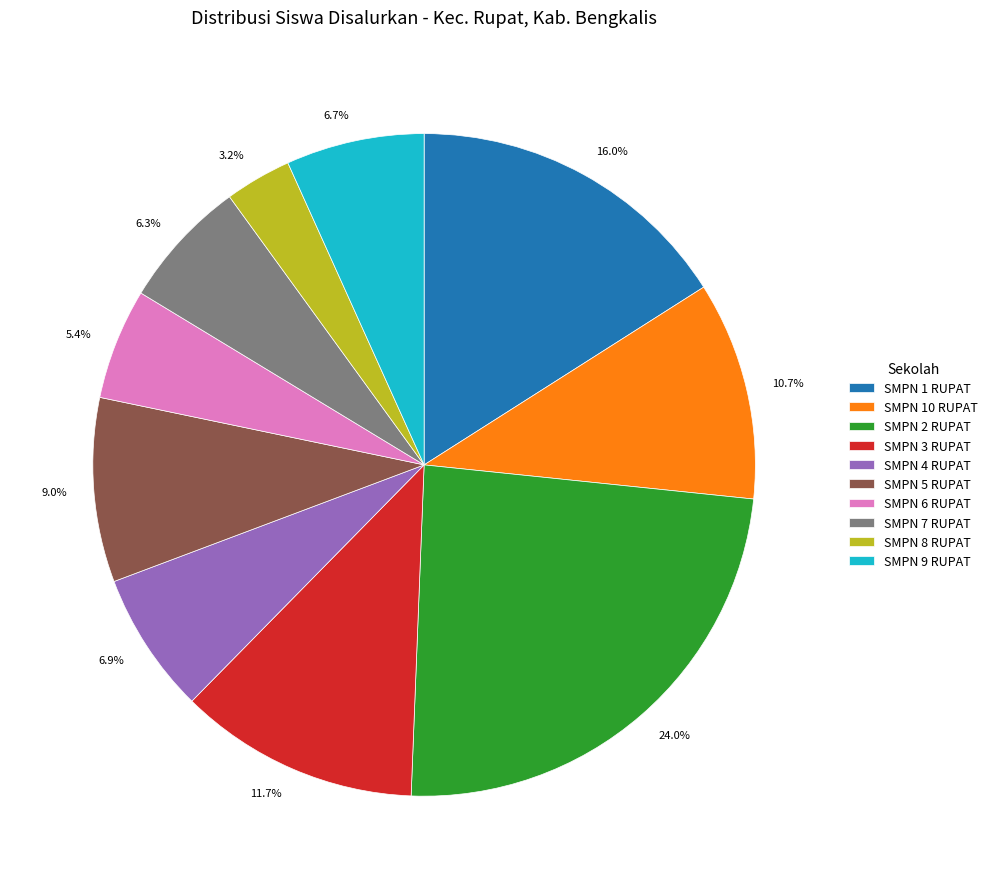

True or false: SMPN 9 RUPAT accounts for 1% of the total.

False